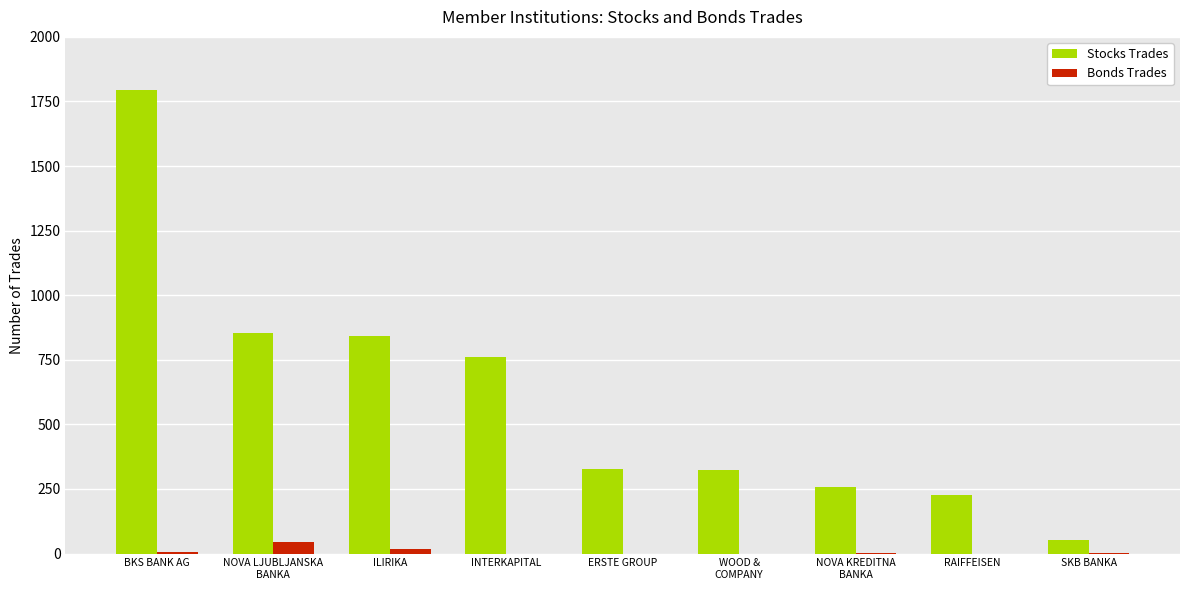

Which label corresponds to the largest value in the chart?

BKS BANK AG